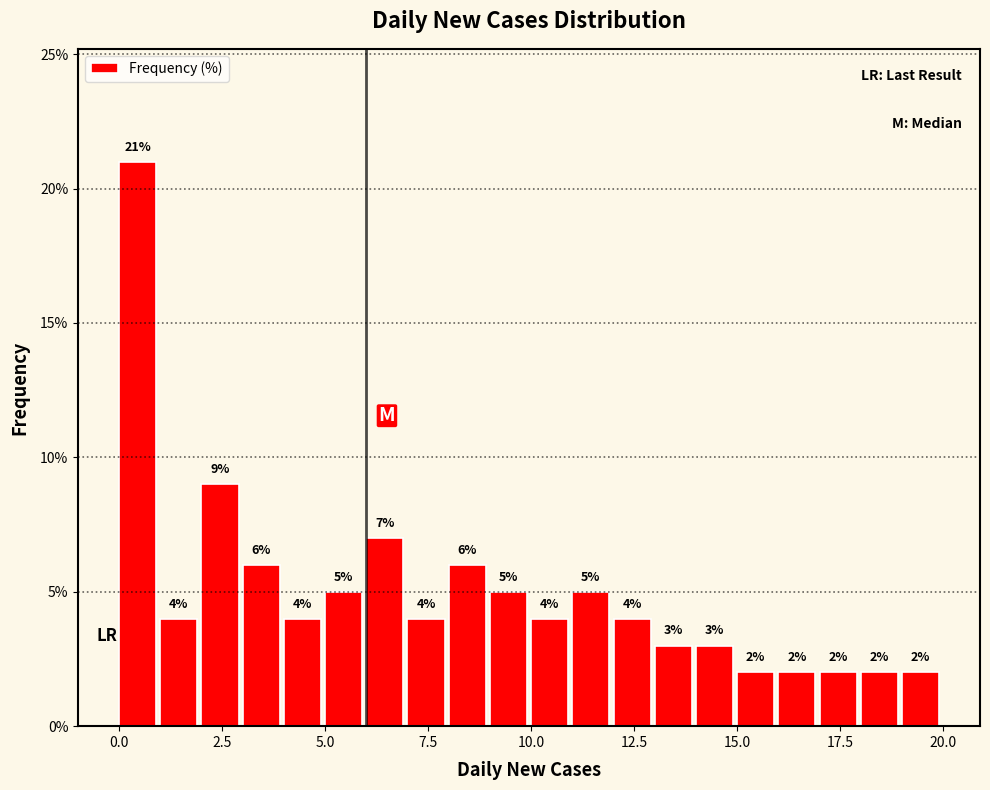

Read against the x-axis, roughly where is the centre of the tallest bar?

0.5